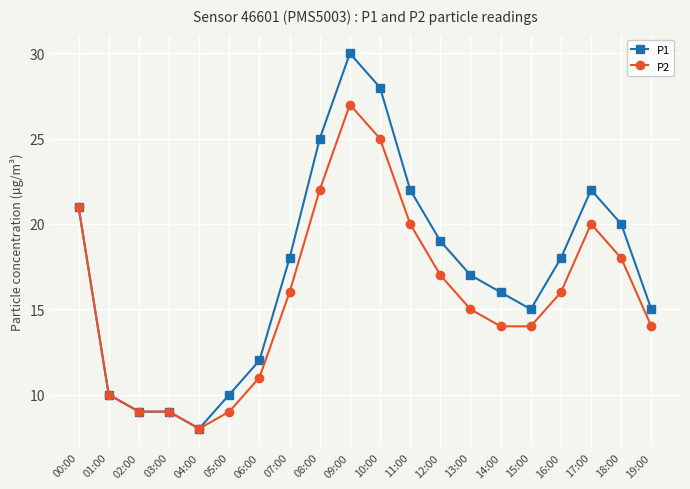

Which series has the largest total across all categories?

P1